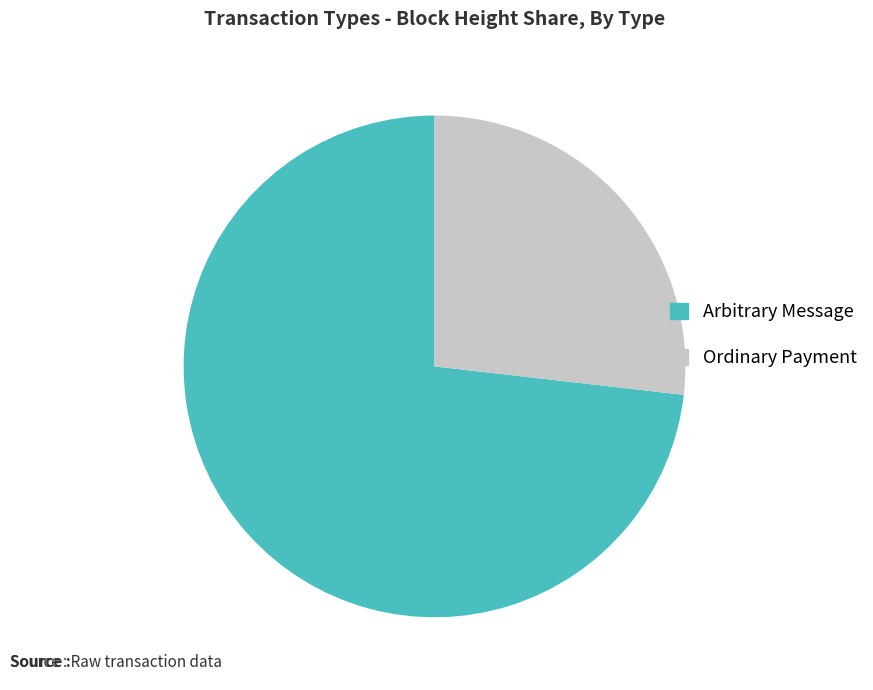

Approximately how many times larger is the value at Arbitrary Message compared to Ordinary Payment?

2.7